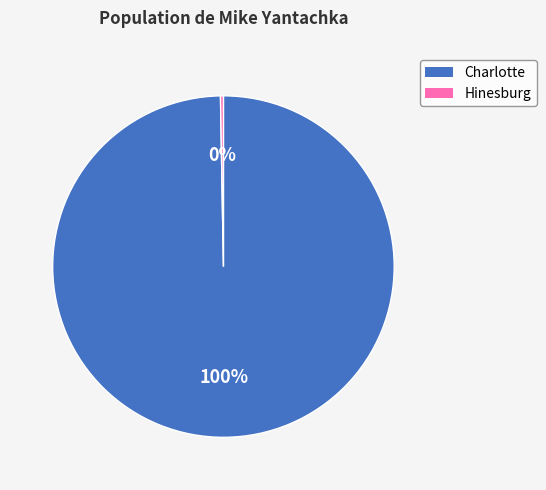

The Hinesburg slice represents 0% of the pie. True or false?

True